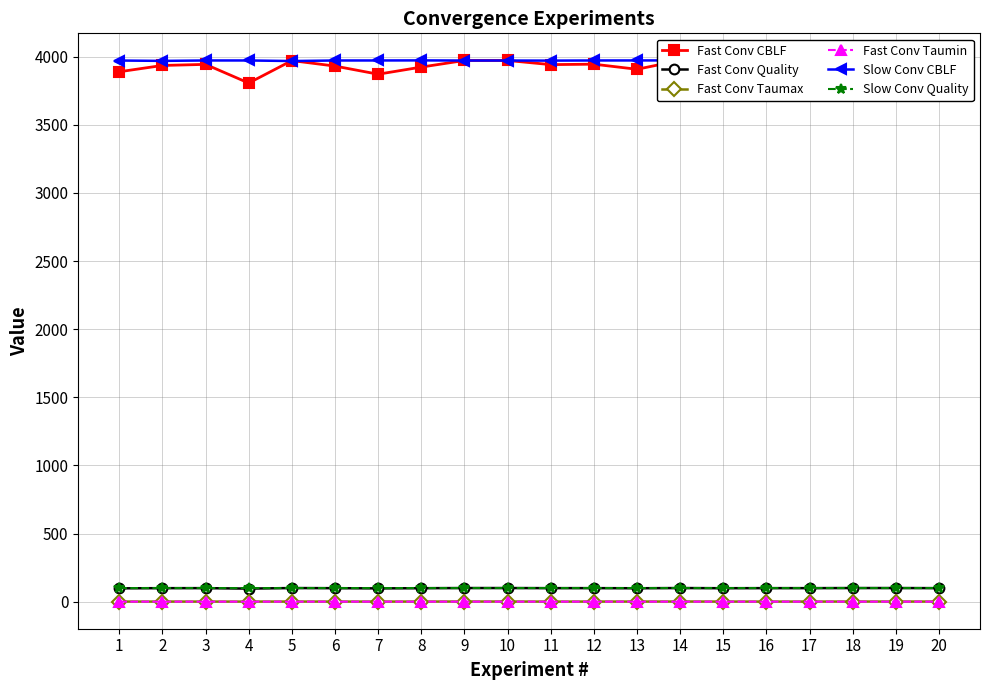

What is the highest value of the Slow Conv CBLF series?

3973.0